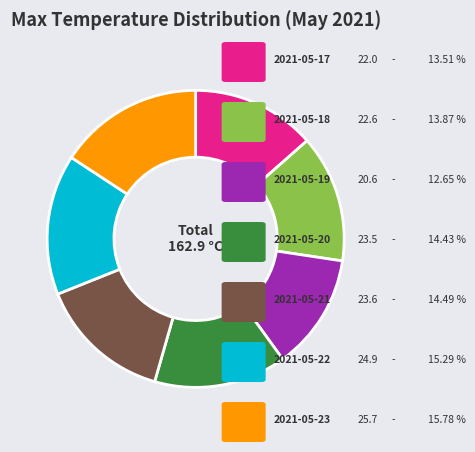

Is there a majority slice in this chart?

No